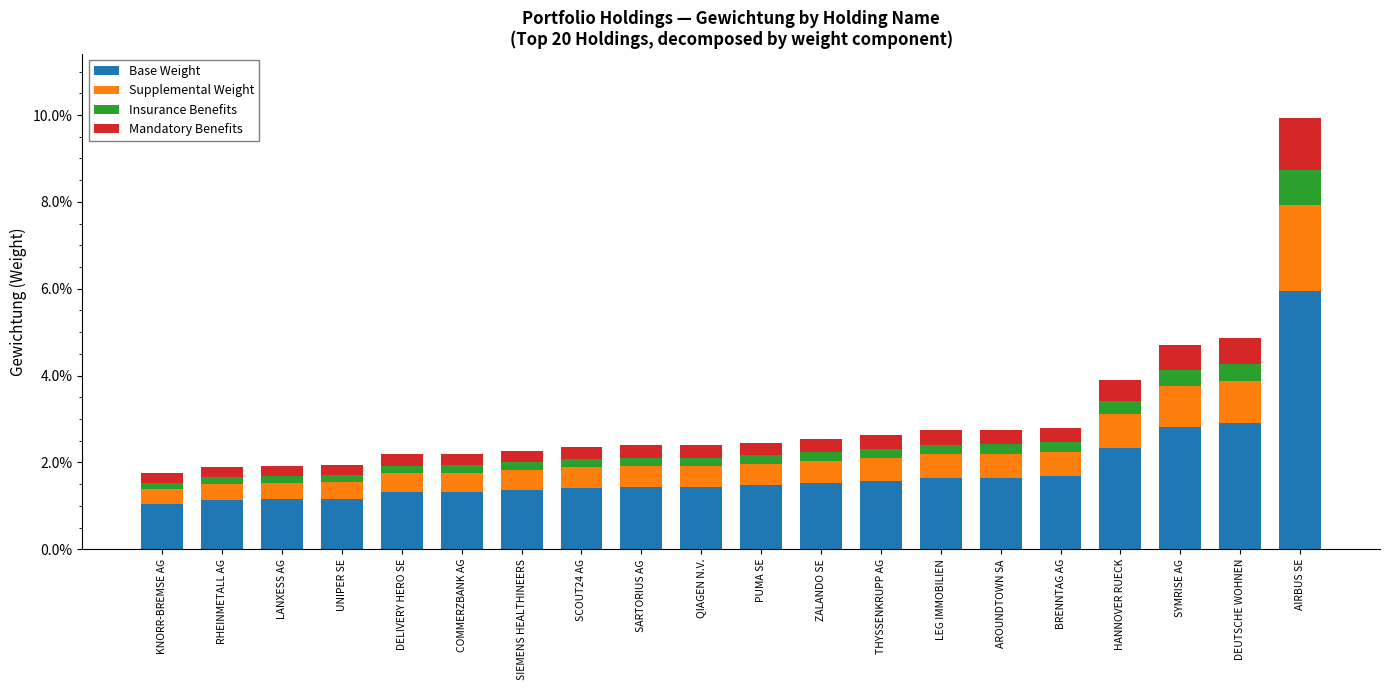

Between UNIPER SE and SARTORIUS AG, which is larger?

SARTORIUS AG